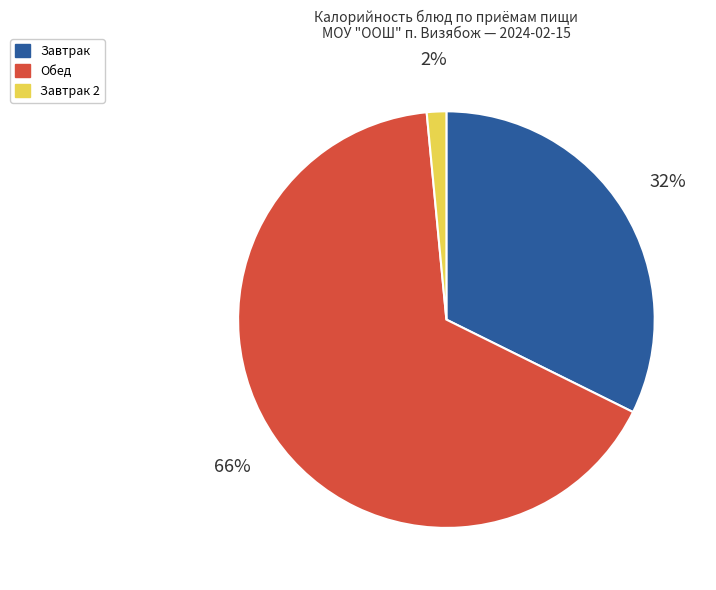

How many slices are in this pie chart?

3